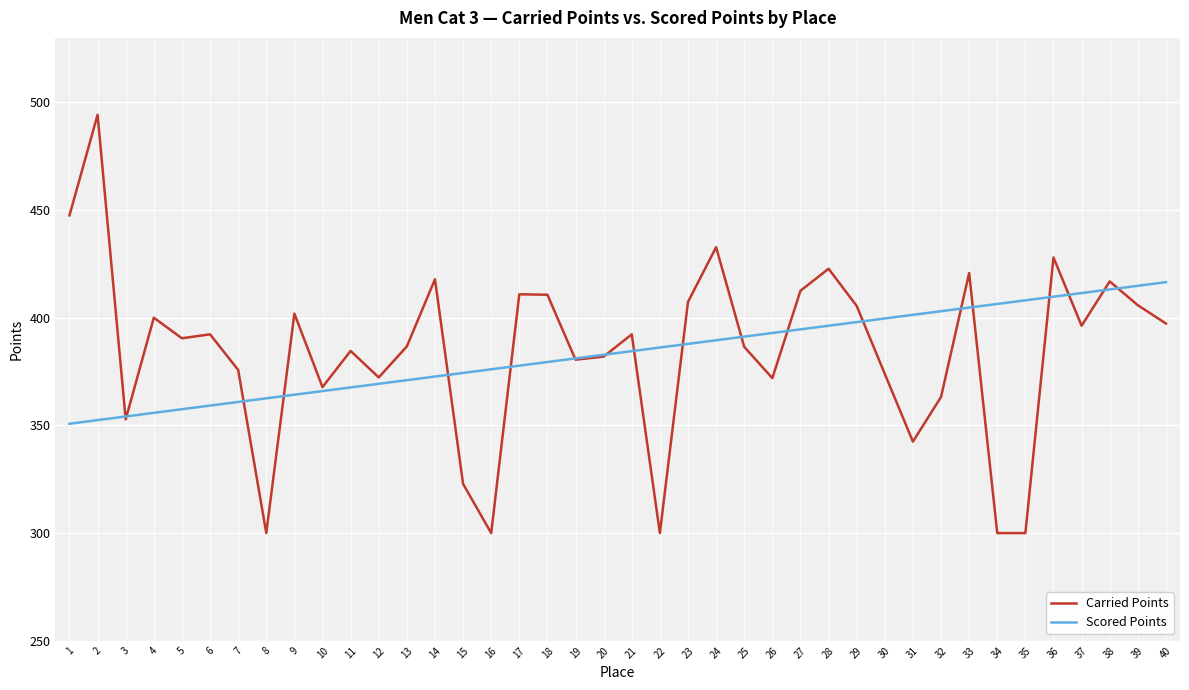

What is the sum of the Scored Points values at 2 and 7?

713.4